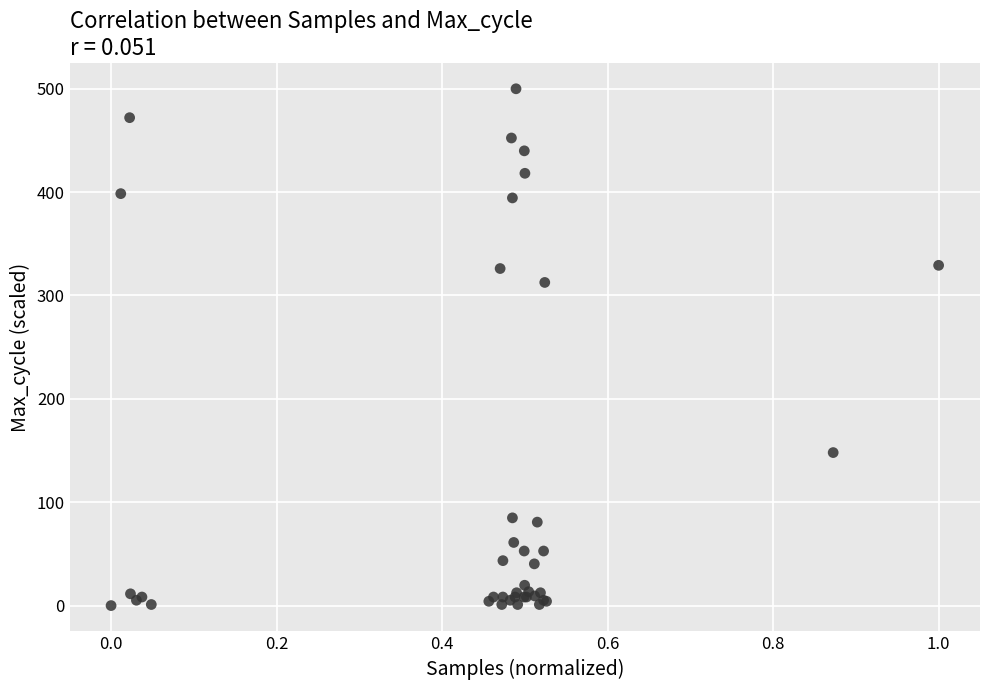

What Y value in the scatter plot is closest to 250?

312.6